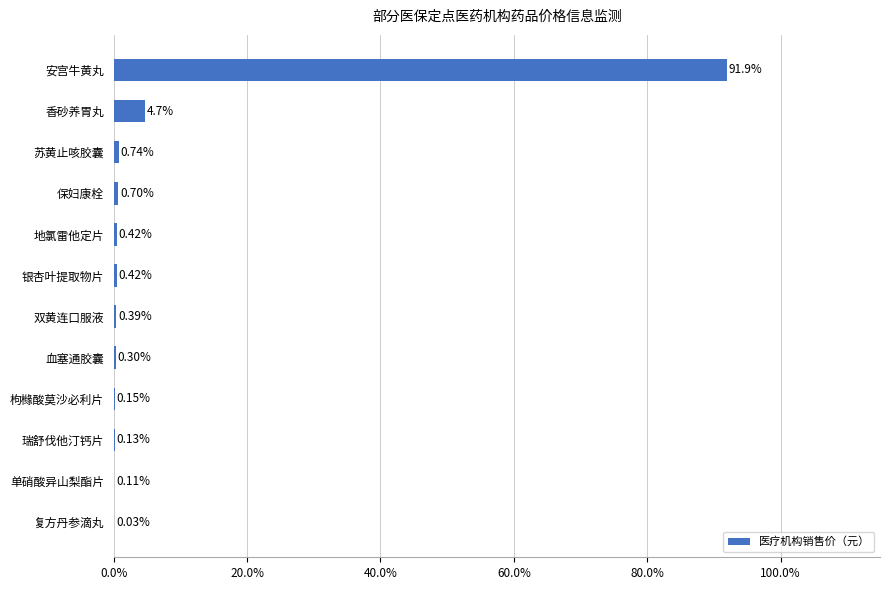

Between 双黄连口服液 and 复方丹参滴丸, which is larger?

双黄连口服液